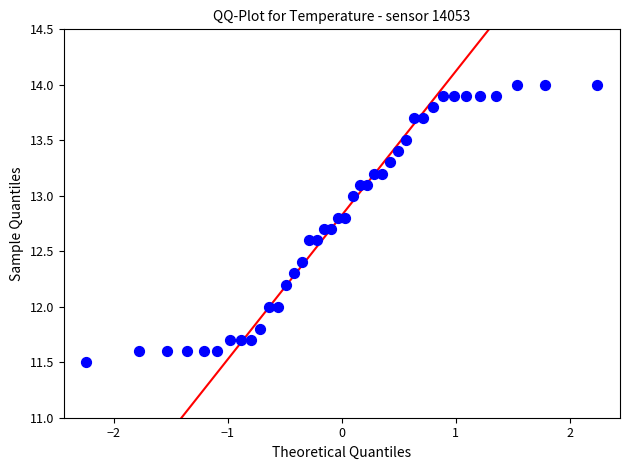

What is the range of X values (max minus min)?

4.5